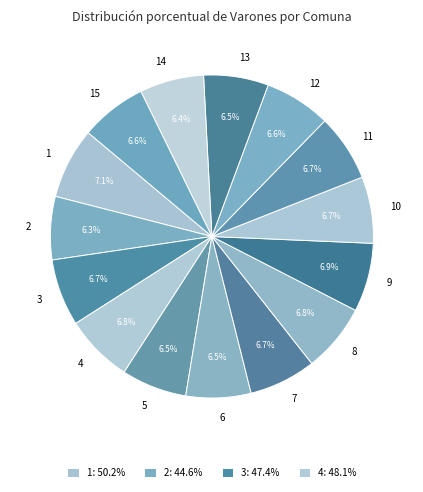

How many segments does this pie chart have?

15